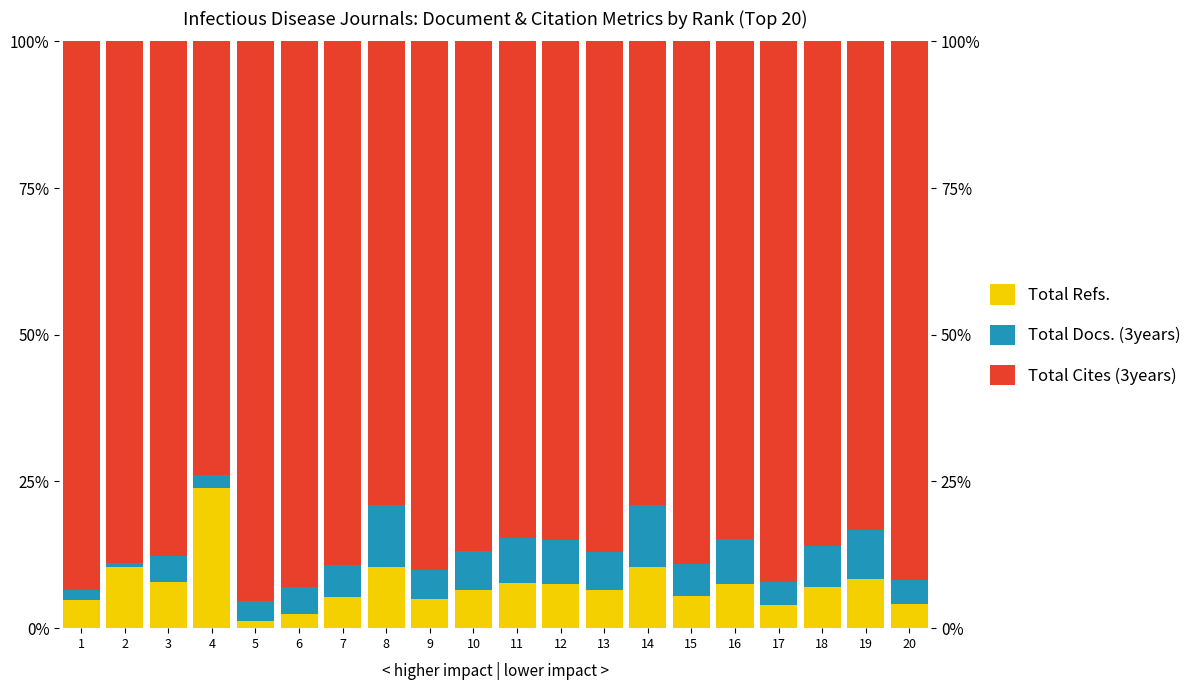

What are all the series names shown in the legend?

Total Refs., Total Docs. (3years), Total Cites (3years)